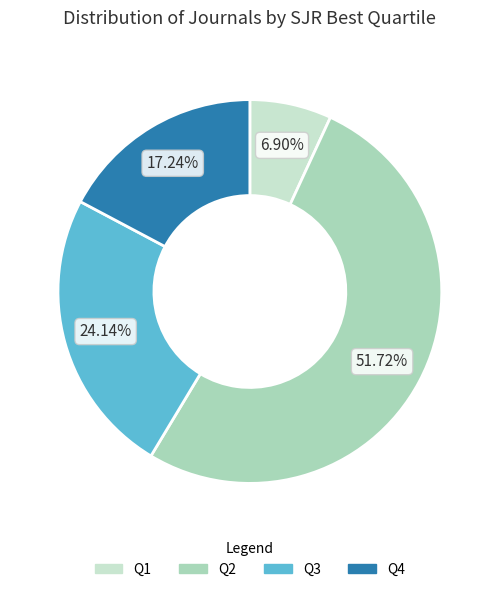

What portion of the pie excludes Q2?

48.3%